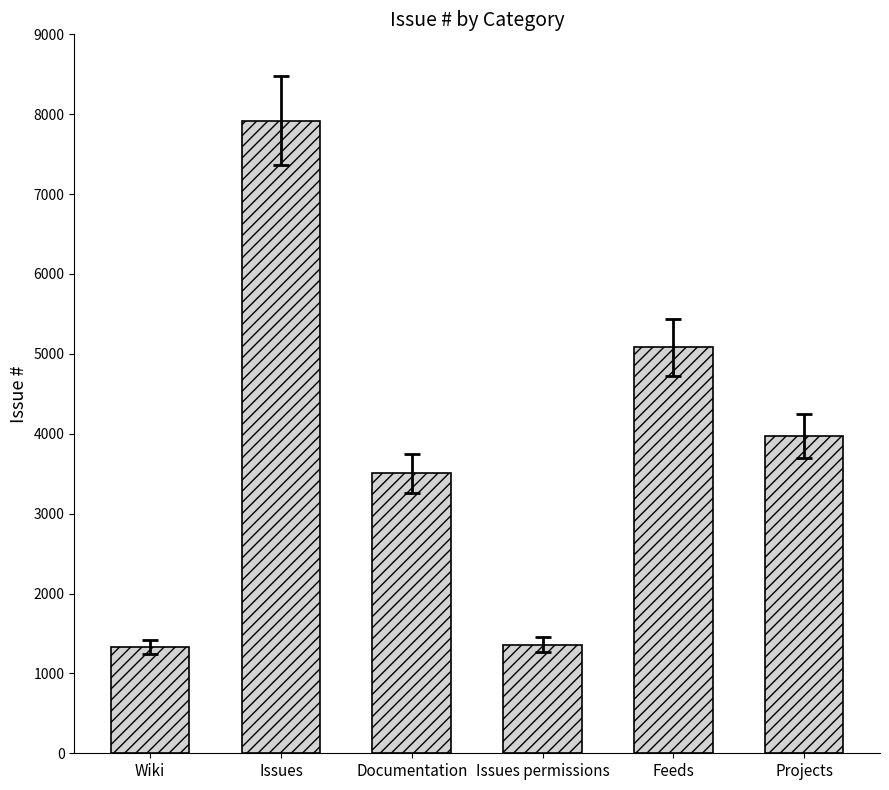

Which category has the highest value across all series?

Issues